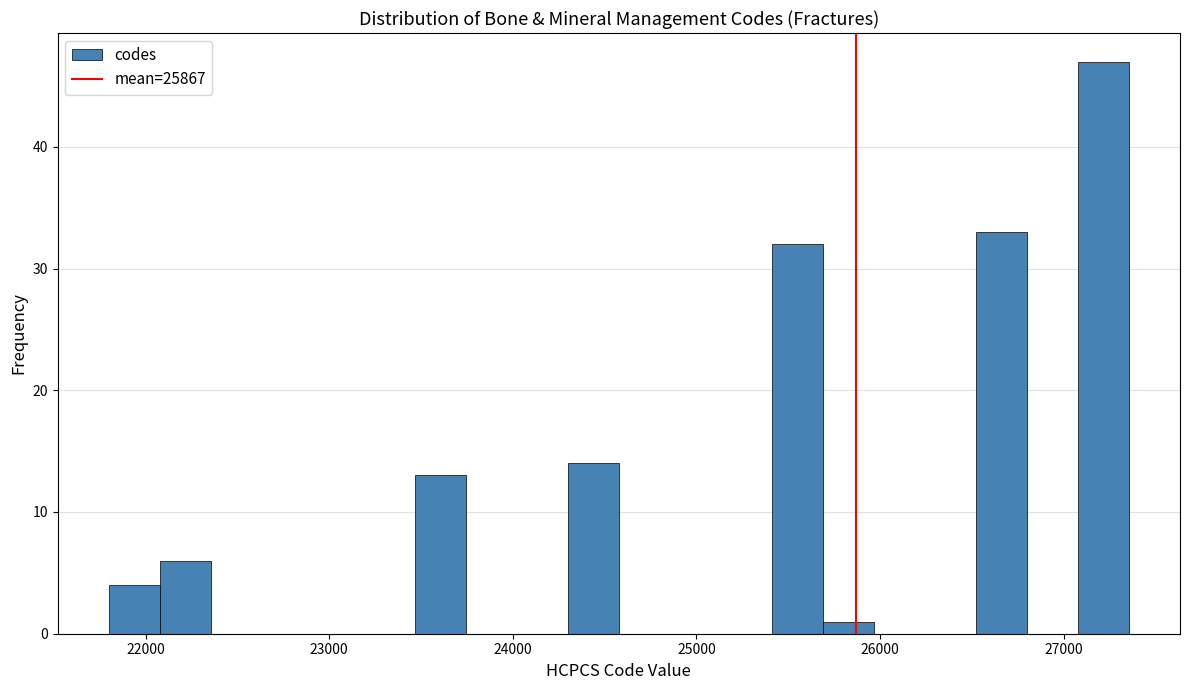

Around what value on the x-axis is the tallest bar? Give the approximate position of its centre, as read against the axis.

27200